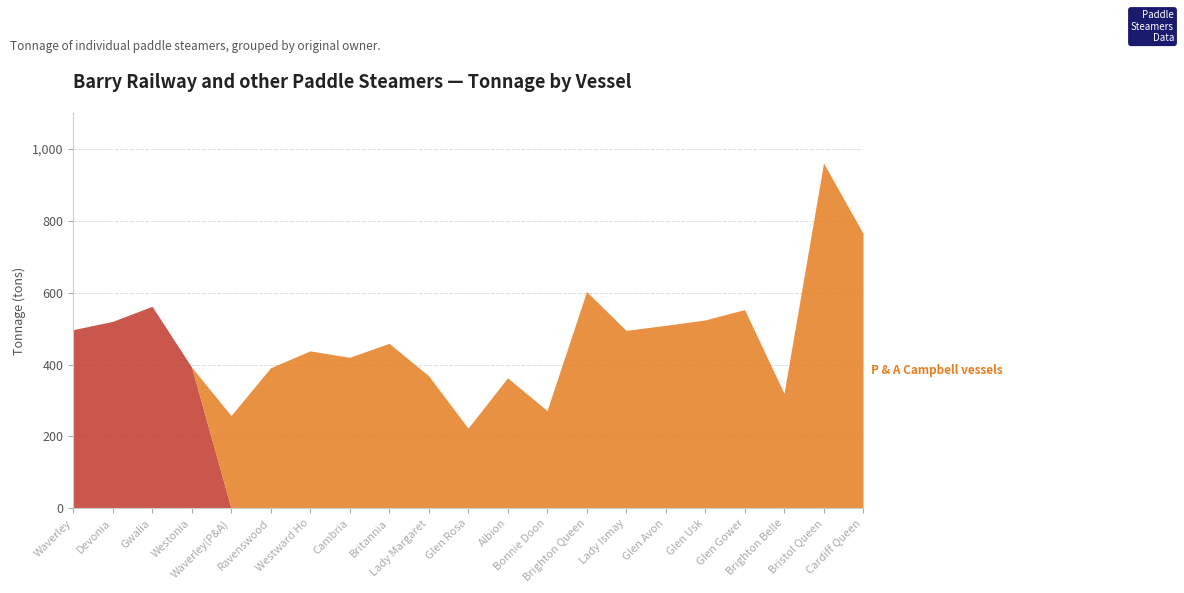

What position from the right is Lady Ismay?

7